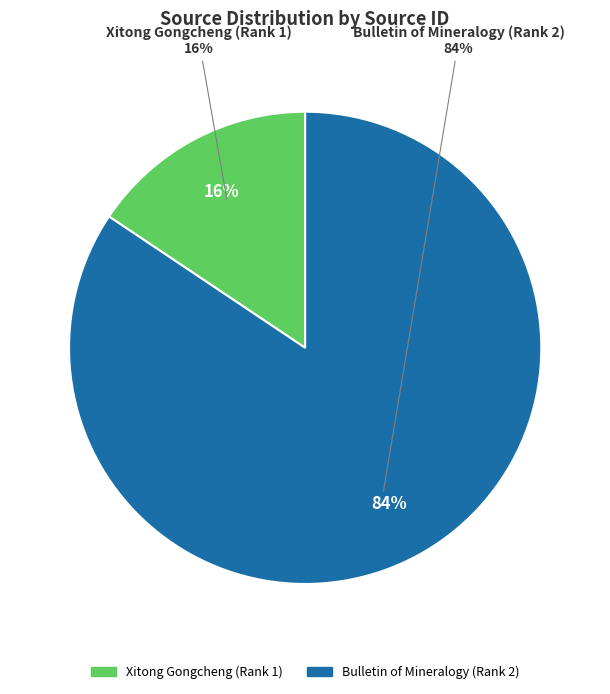

How many segments does this pie chart have?

2